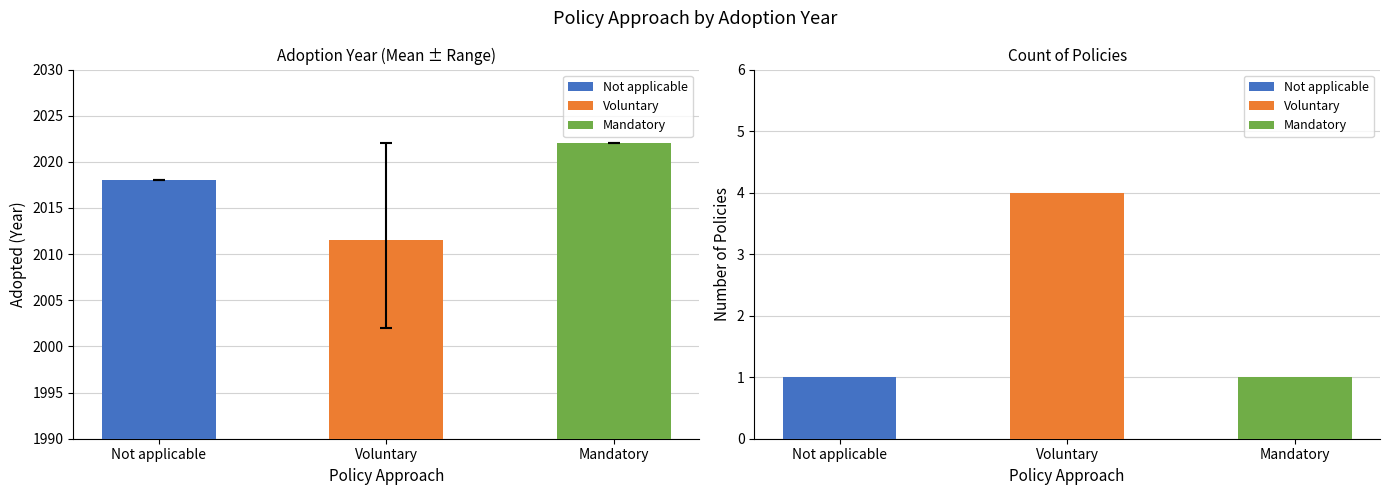

Which has a higher value, Not applicable or Voluntary?

Not applicable